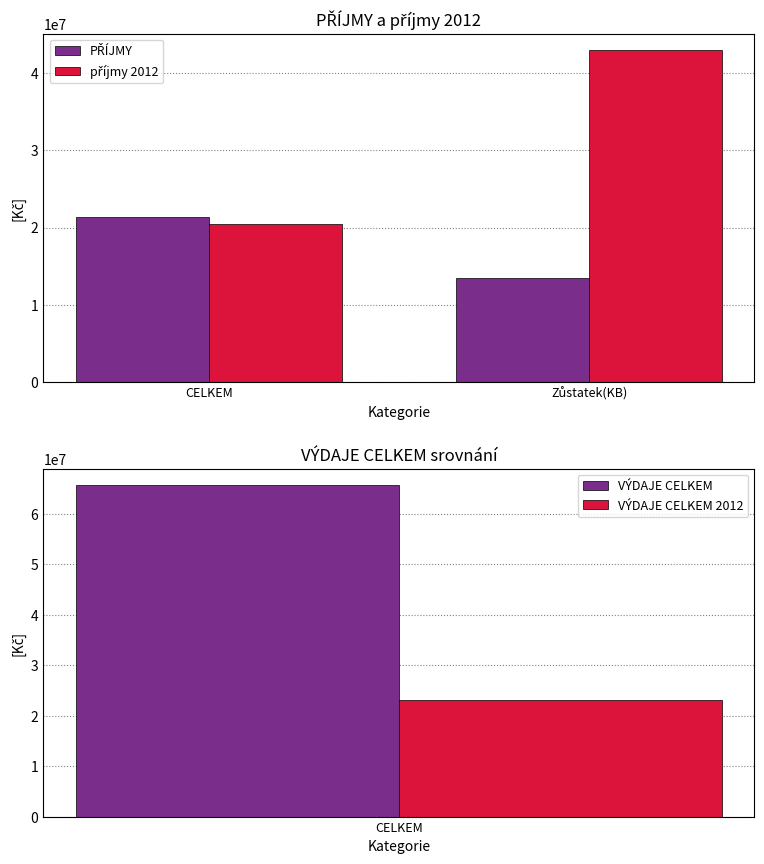

Which series changed the most between CELKEM and Zůstatek(KB)?

příjmy 2012